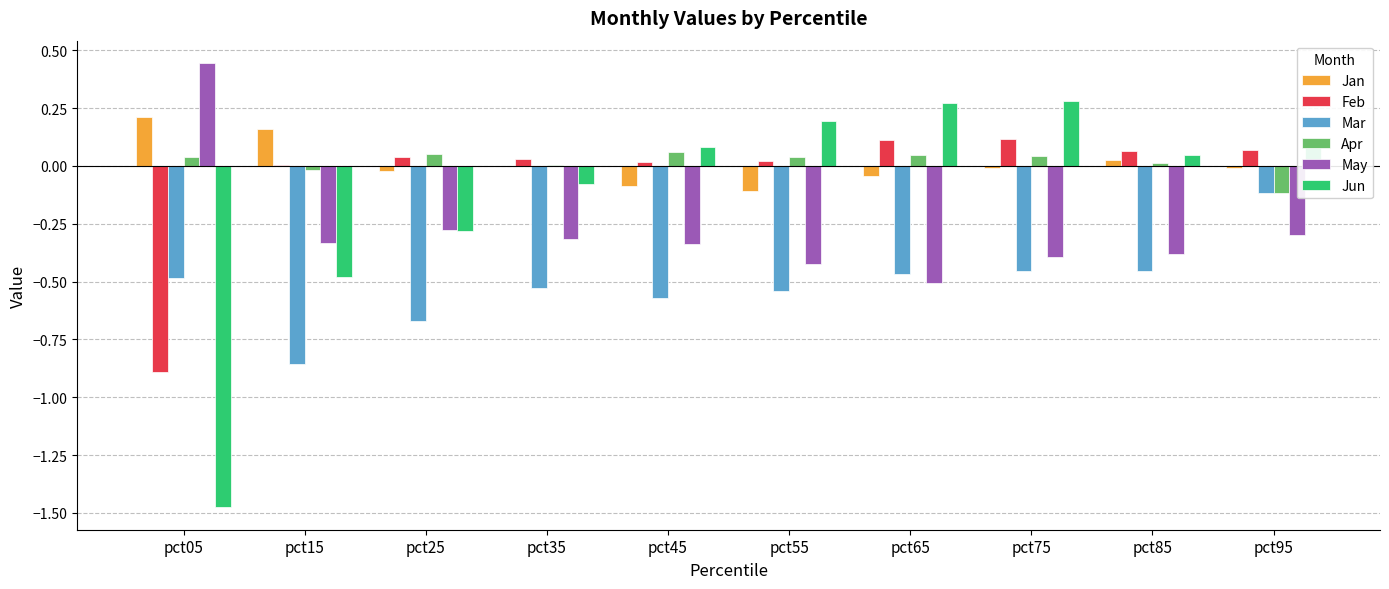

The value of Jan at pct55 is -0.1. True or false?

True